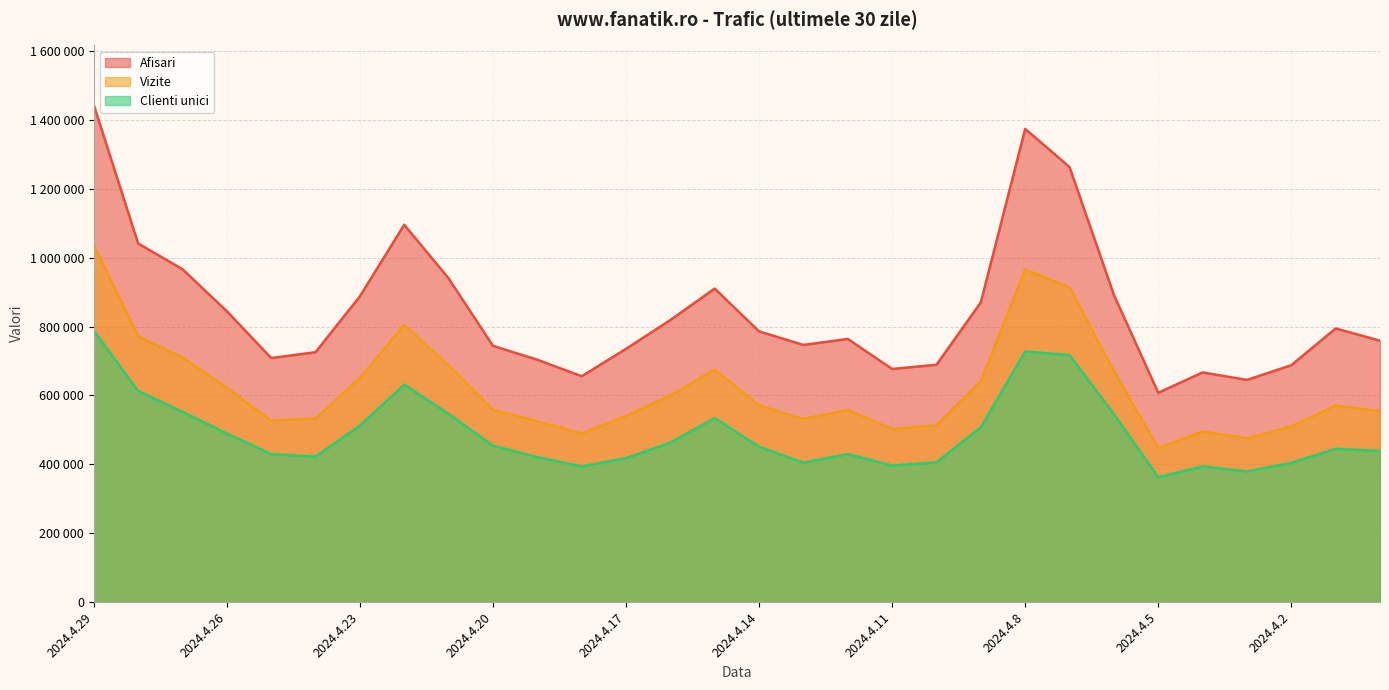

List the series in order of their overall mean, highest first.

Afisari, Vizite, Clienti unici